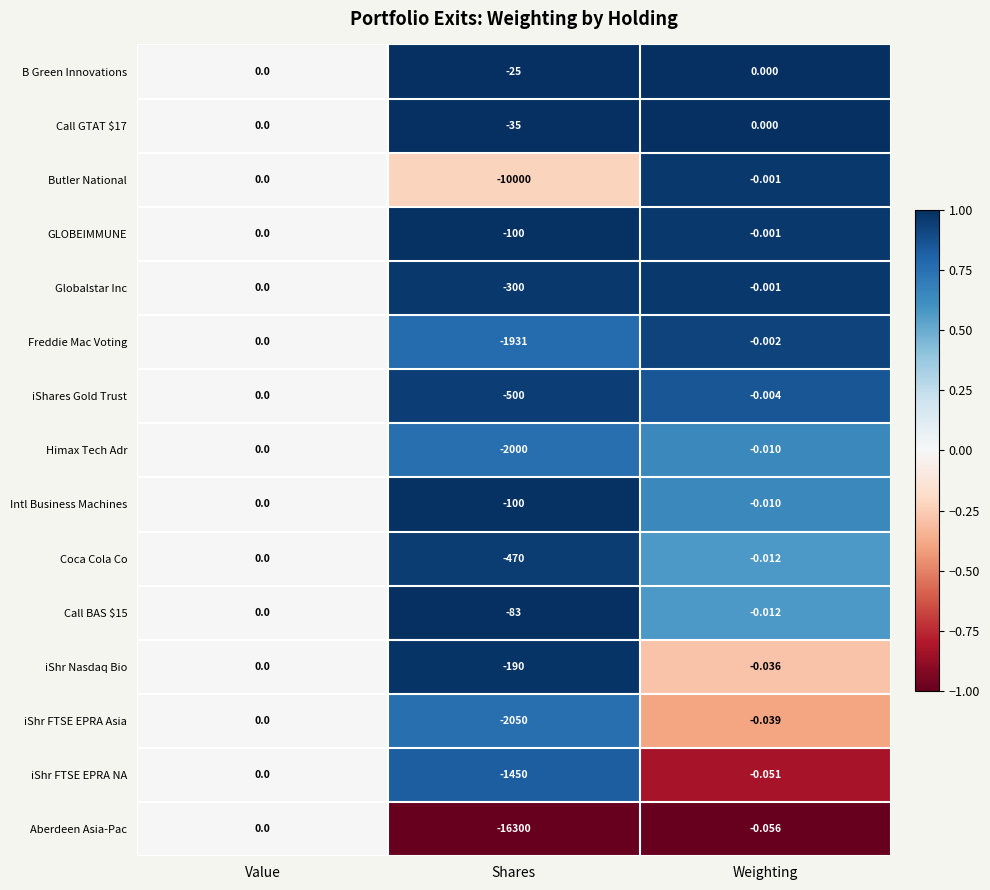

At which category is the sum across all series the highest?

Value